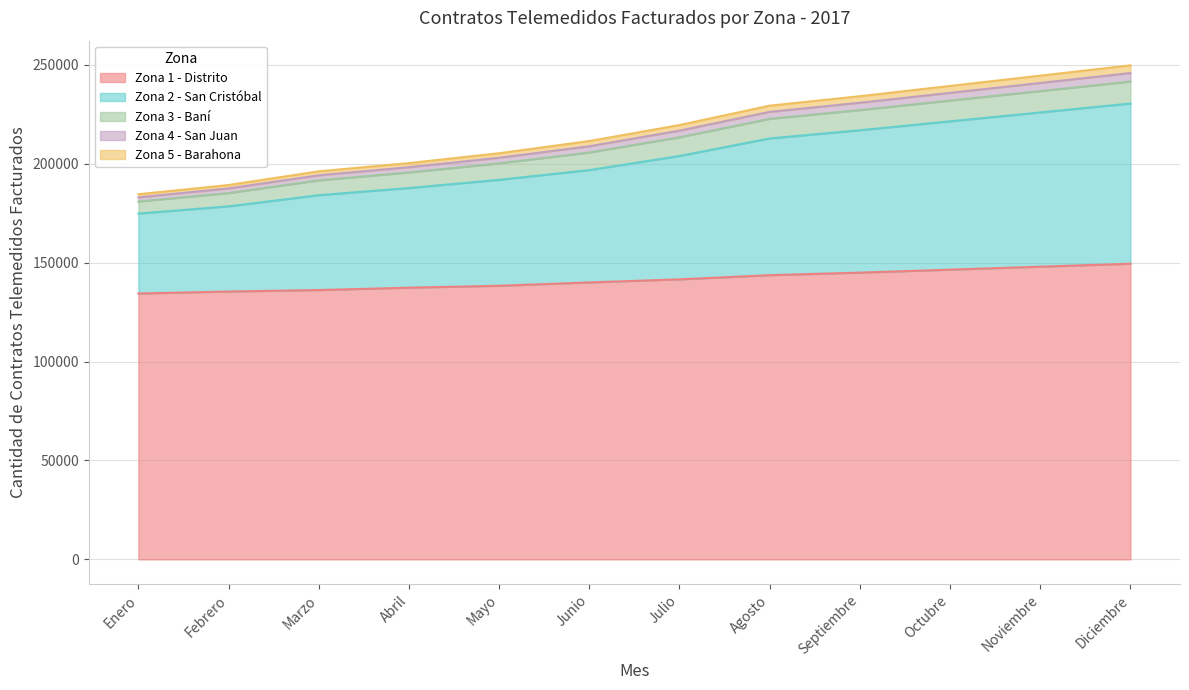

True or false: Zona 1 - Distrito has a value of 140046 at Junio.

True